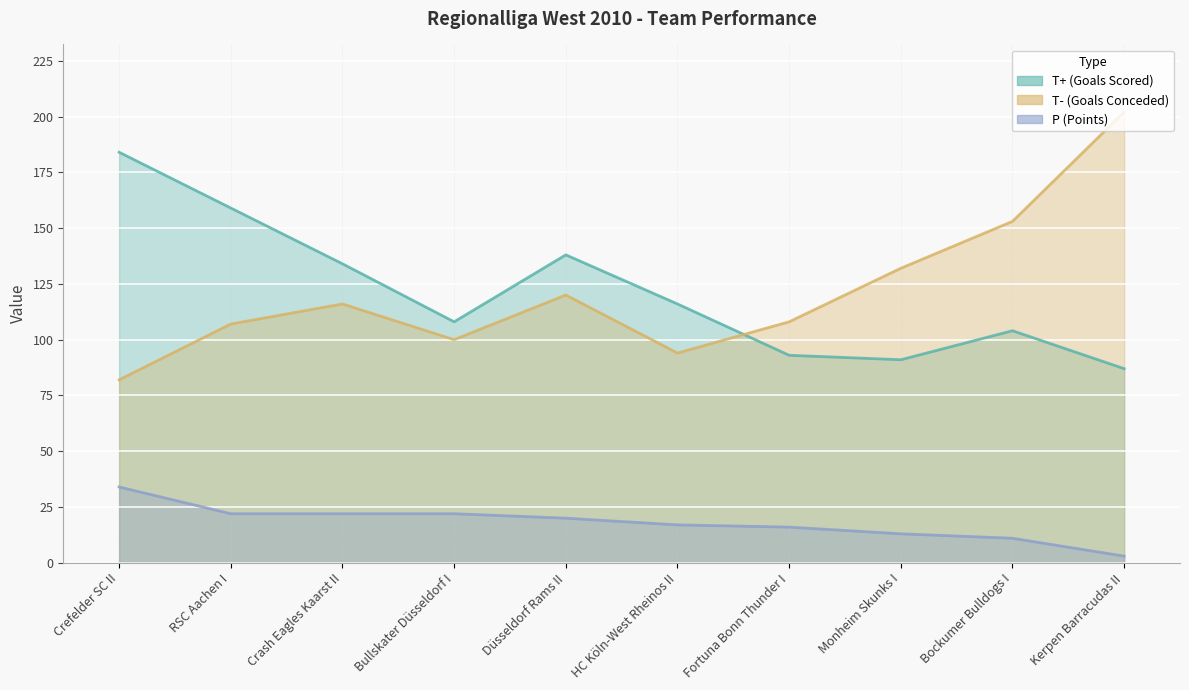

Which category has the highest value across all series?

Kerpen Barracudas II